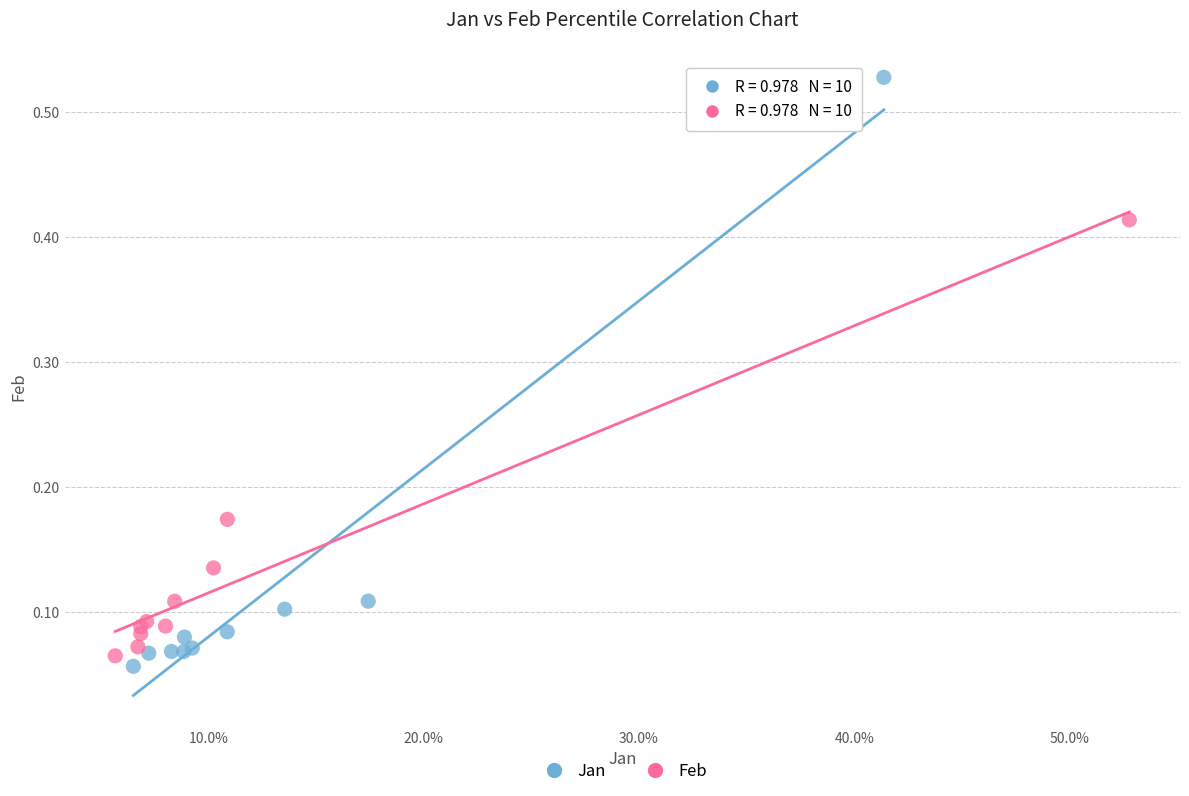

Which series contains the highest Y value?

Jan